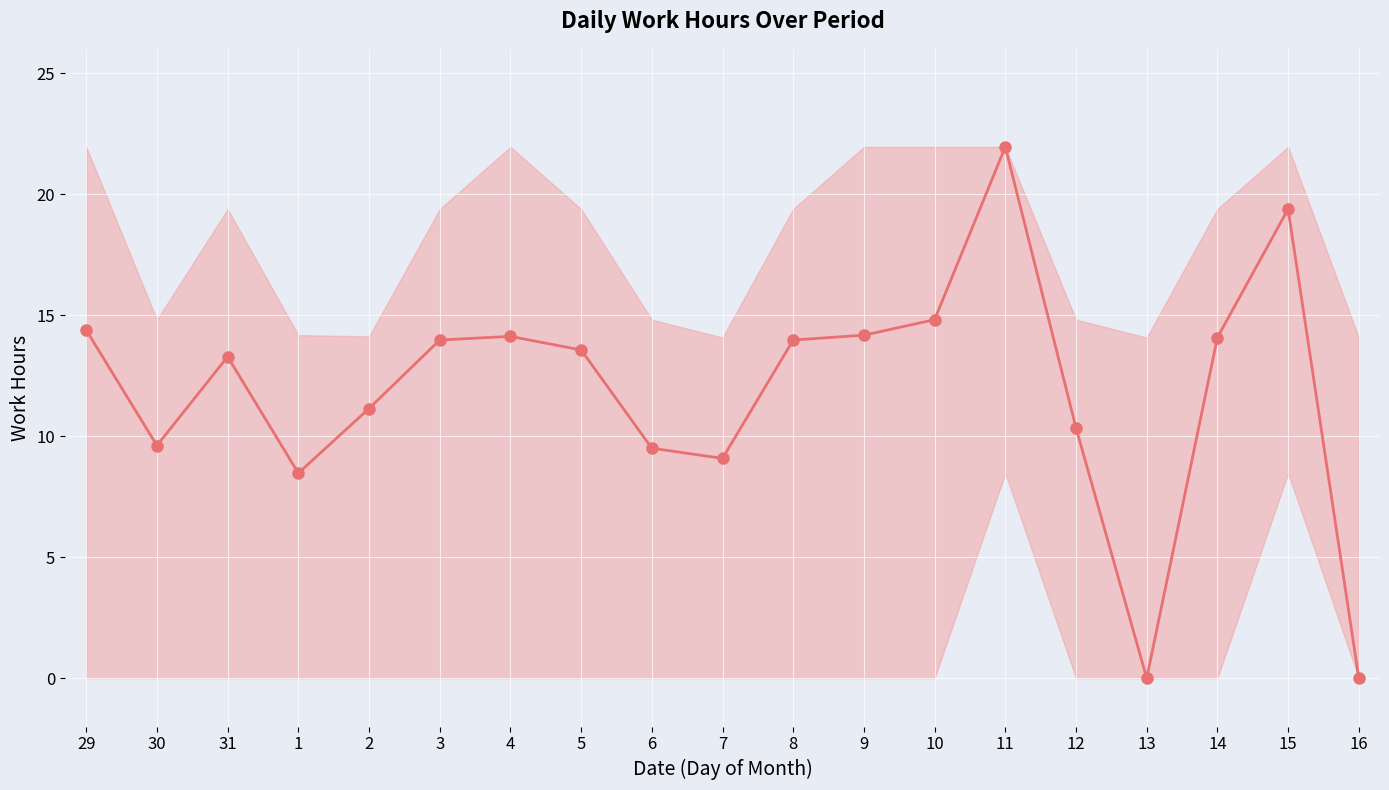

Where is the first local minimum?

30